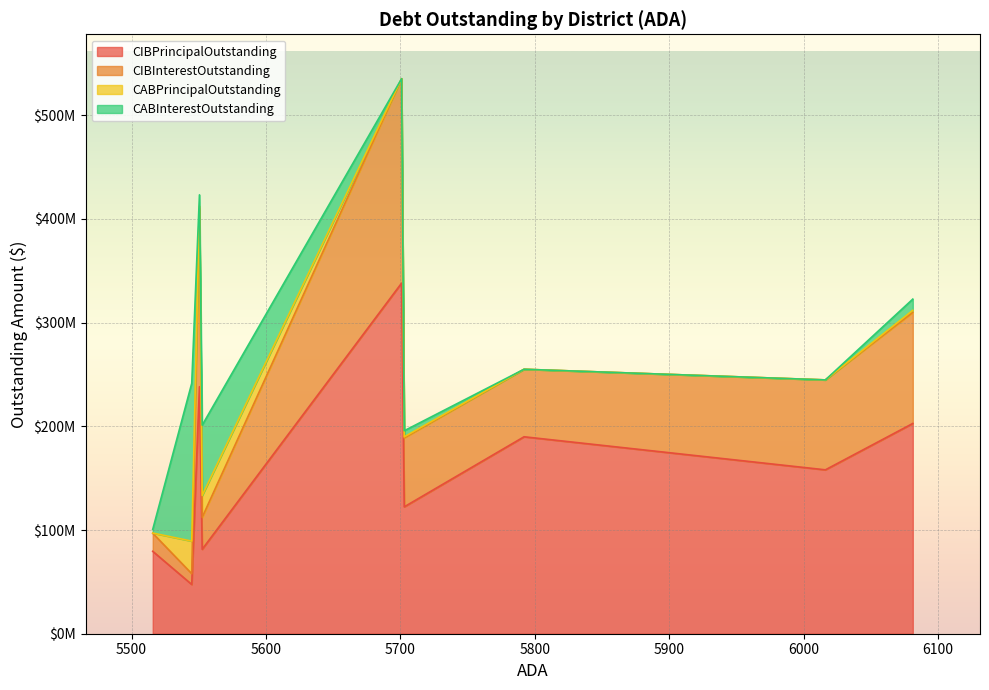

What is the sum of all CABPrincipalOutstanding values?

57994286.4